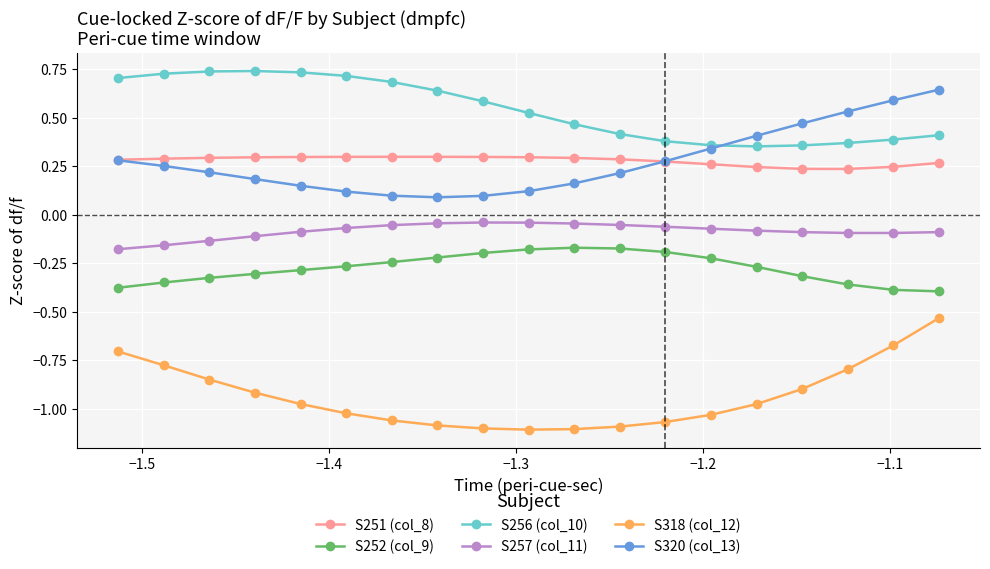

How many lines are shown in the chart?

6